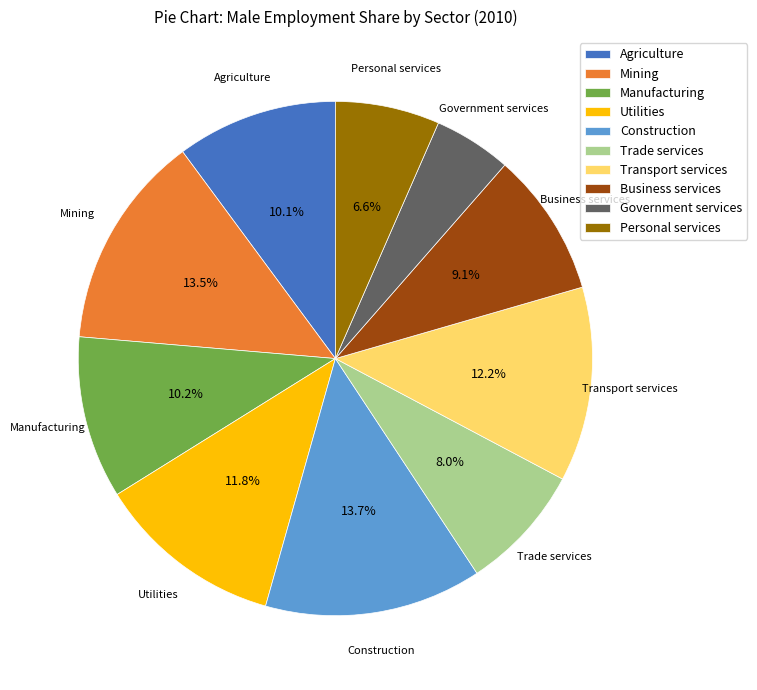

To the nearest percent, what is the combined percentage of Personal services and Business services?

16%